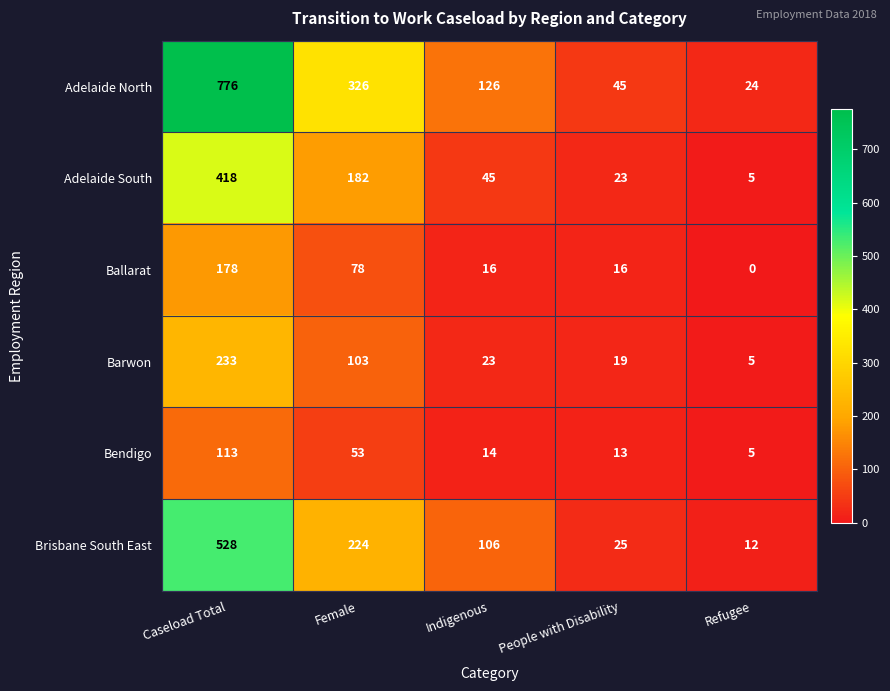

What is the difference between the second highest and minimum values in the Ballarat series?

78